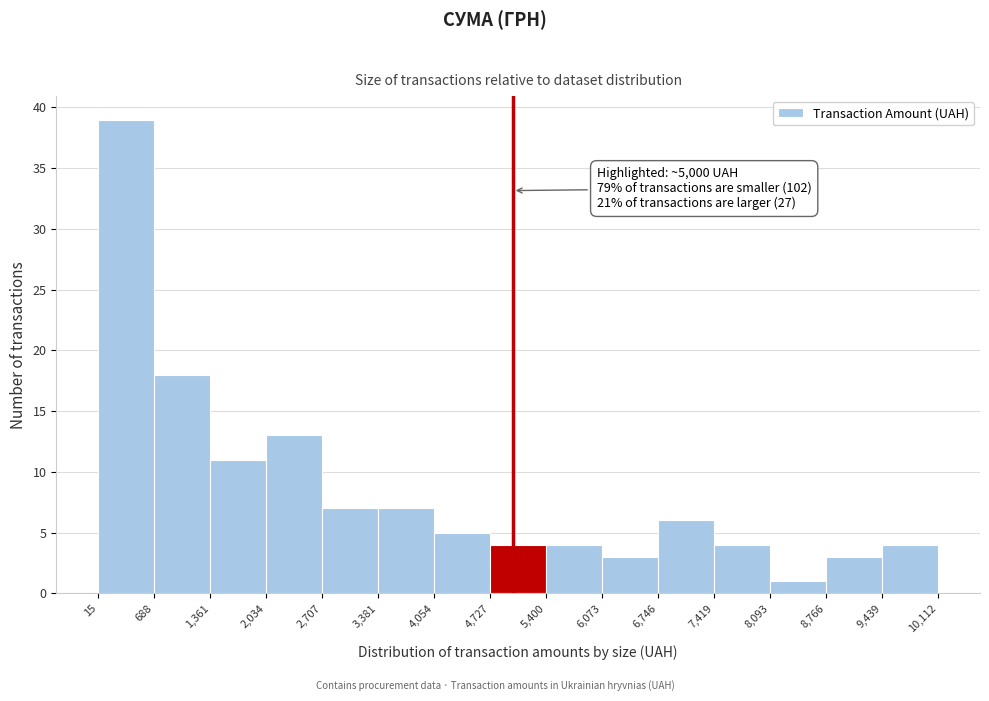

Over which range of the x-axis is the bar tallest?

15 to 688